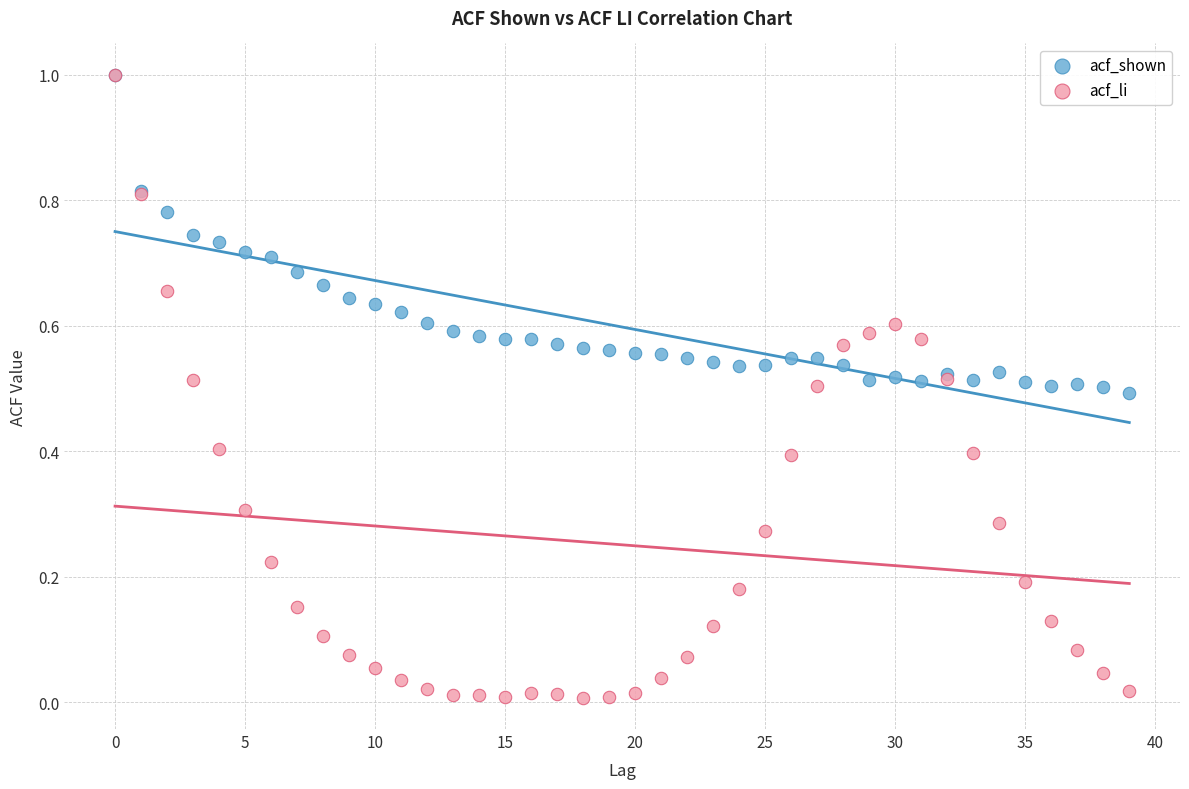

Which series contains the lowest Y value?

acf_li